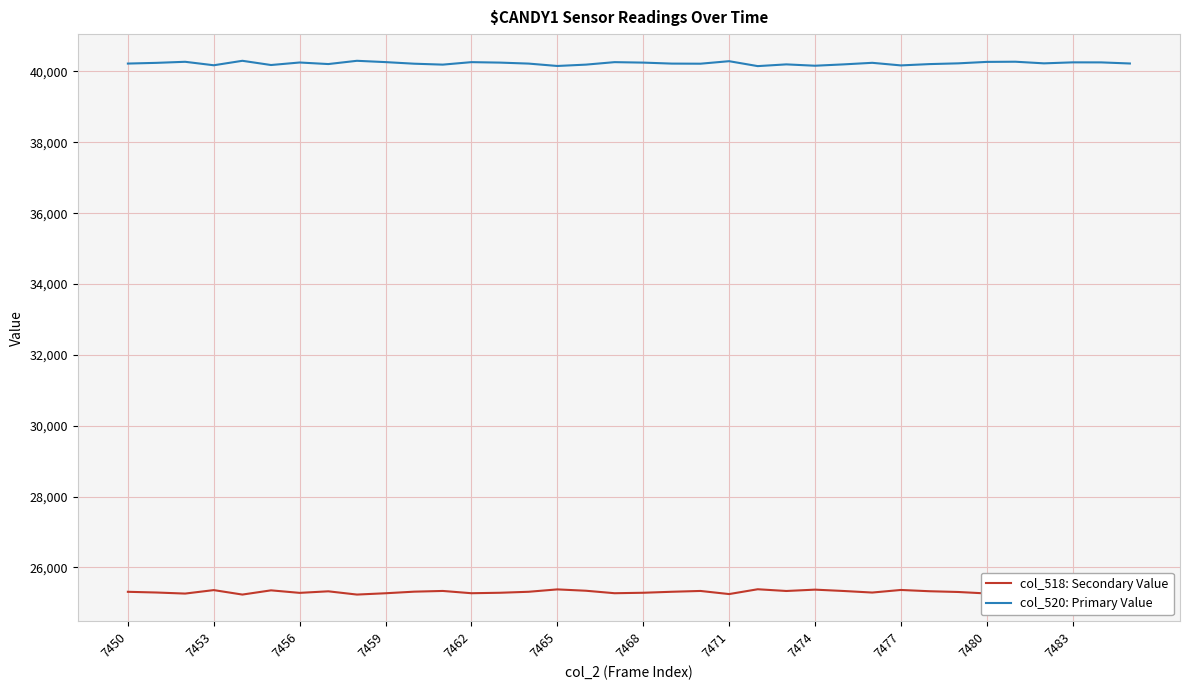

True or false: col_518: Secondary Value and col_520: Primary Value cross at least once.

False